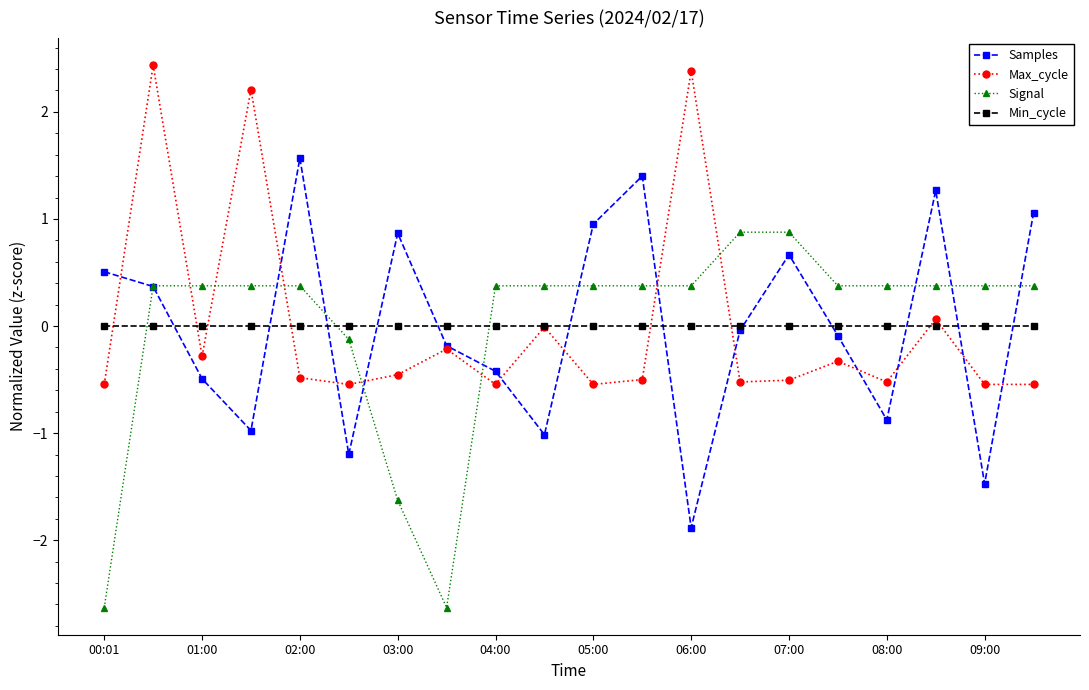

What is the difference between the maximum and minimum values in the Max_cycle series?

3.0